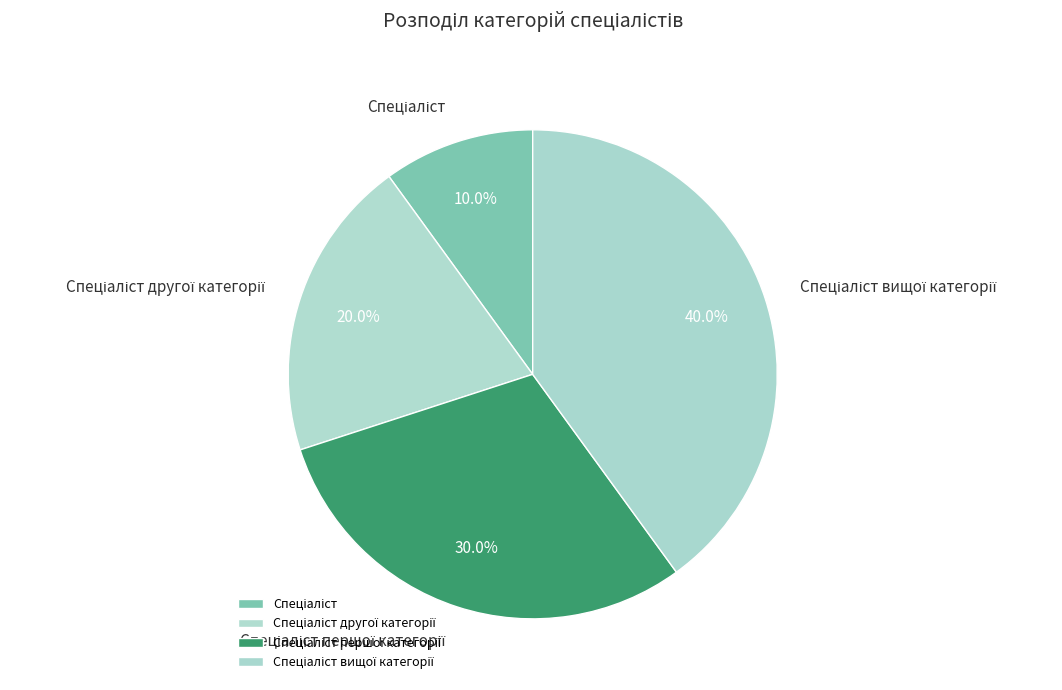

Does any single category account for the majority?

No